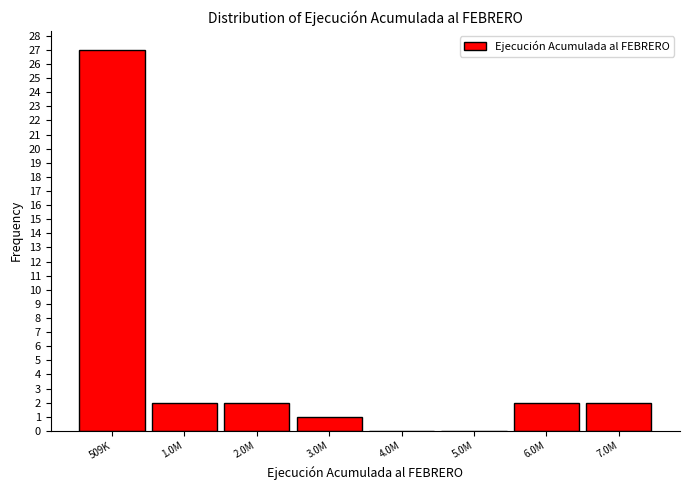

Reading left to right, what are all the values shown in this chart?

509K=27	1.0M=2	2.0M=2	3.0M=1	4.0M=0	5.0M=0	6.0M=2	7.0M=2